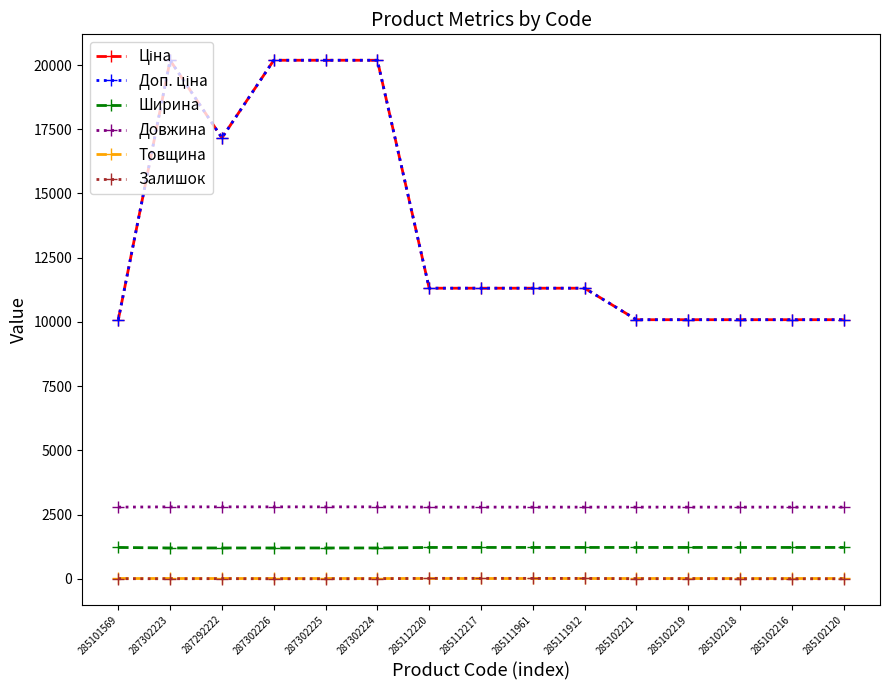

At how many categories does at least one series exceed 7467?

15